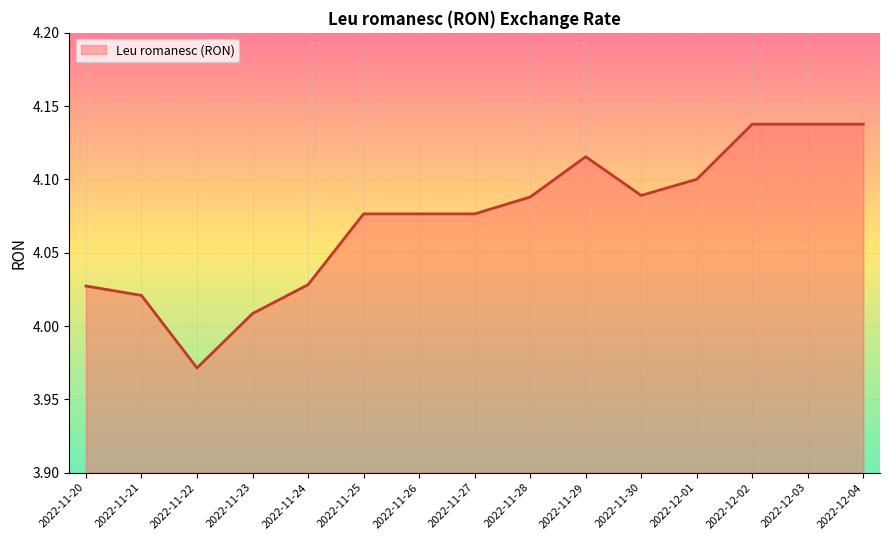

What position from the right is 2022-12-02?

3